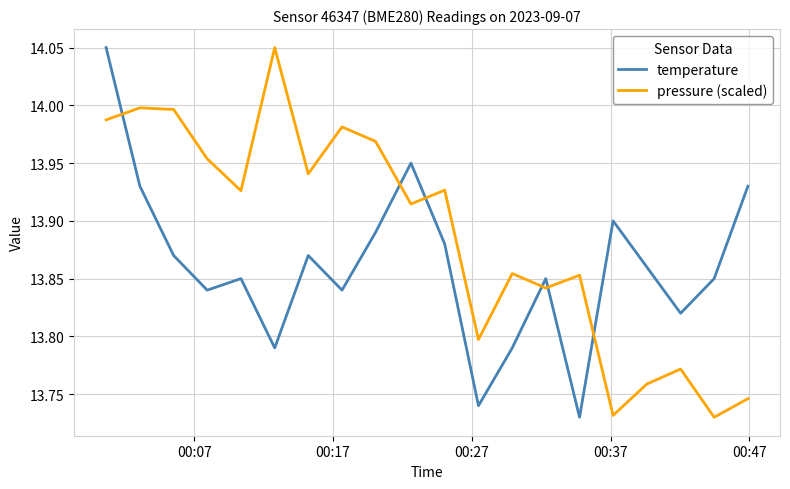

List the series in order of their overall mean, highest first.

pressure (scaled), temperature